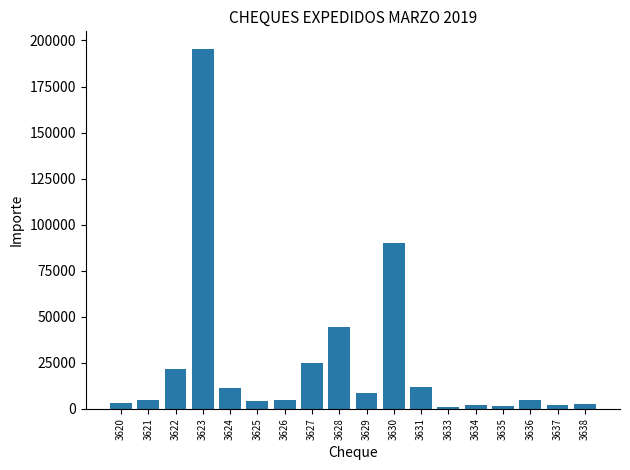

What is the average value?

24336.9